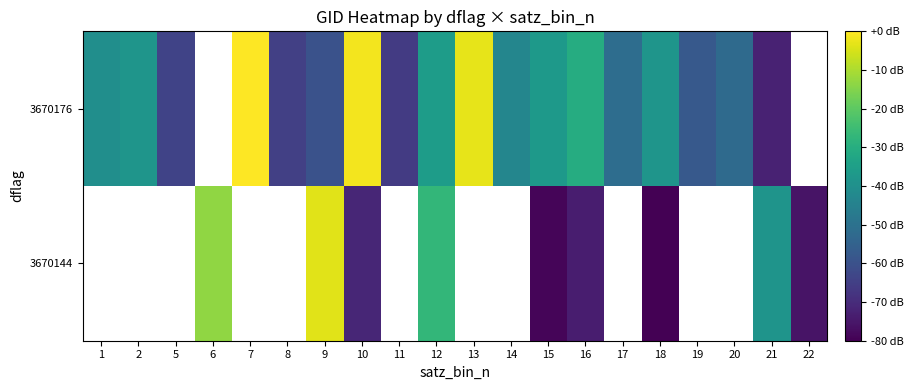

Is the value of 3670176 at 1 greater than the value of 3670144 at 16?

Yes